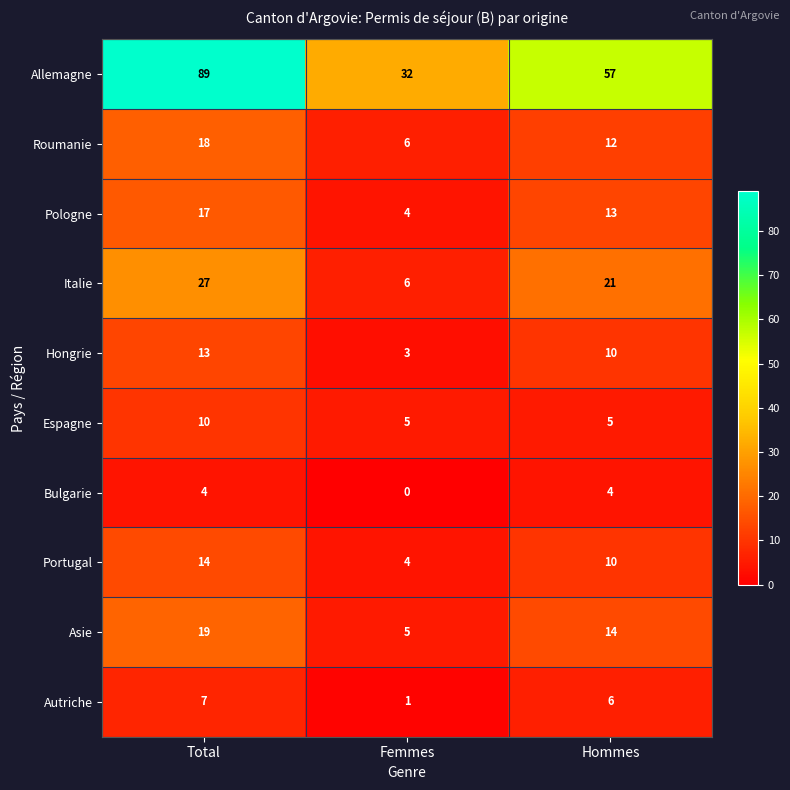

How many Autriche values are between 1 and 7?

3